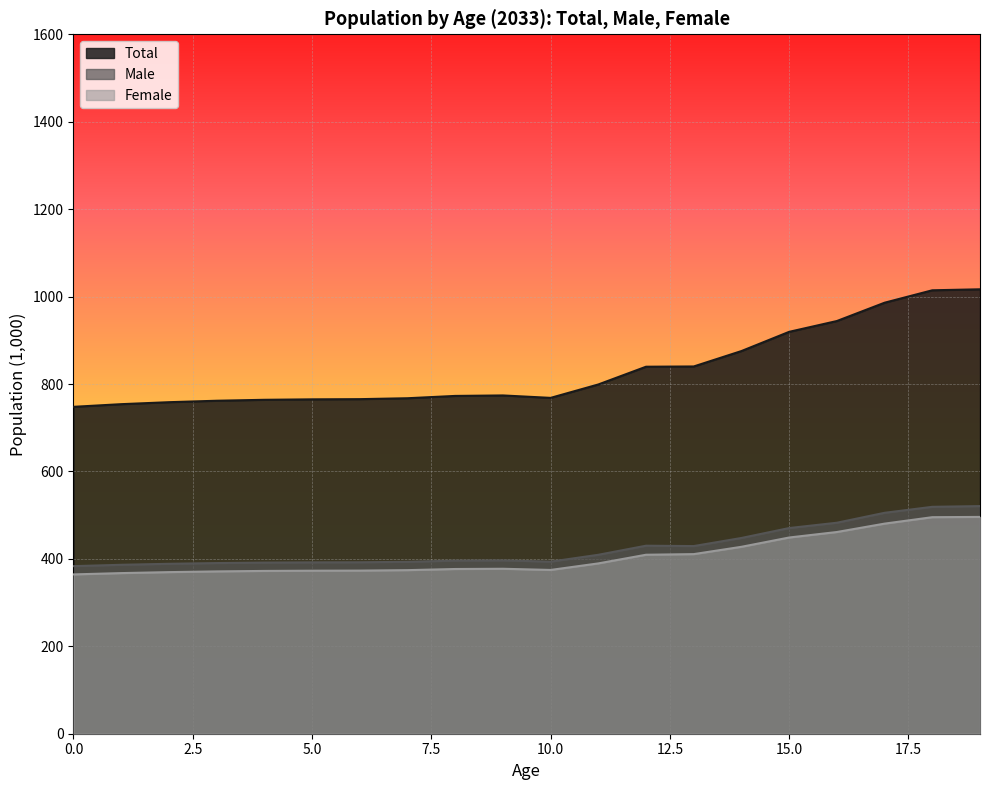

What is the difference between the highest and lowest values at 10.0?

393.6